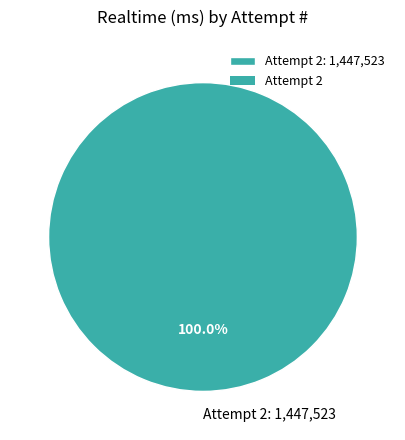

How many segments does this pie chart have?

1